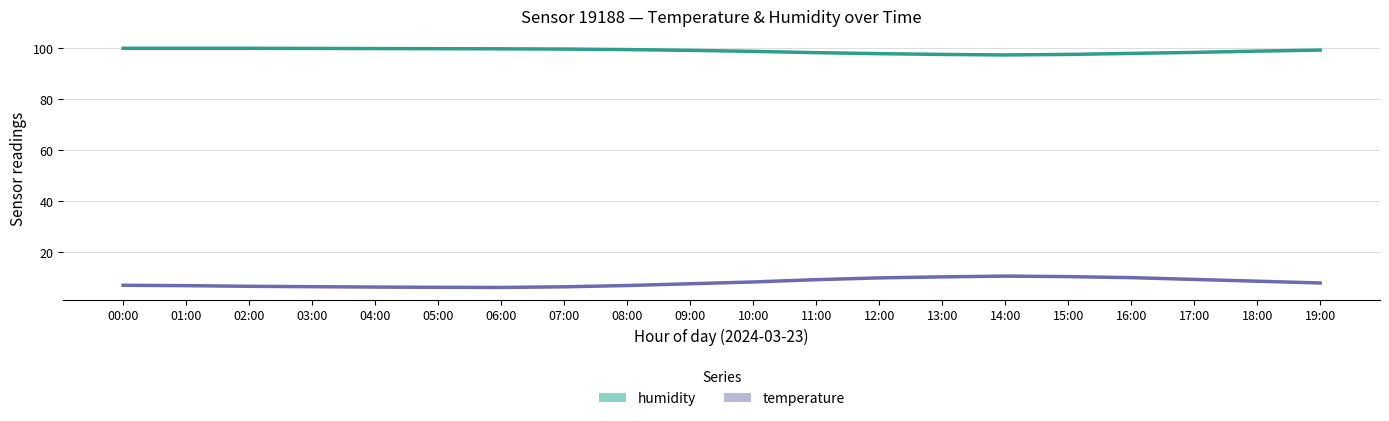

Where does the humidity series first go above 99?

00:00